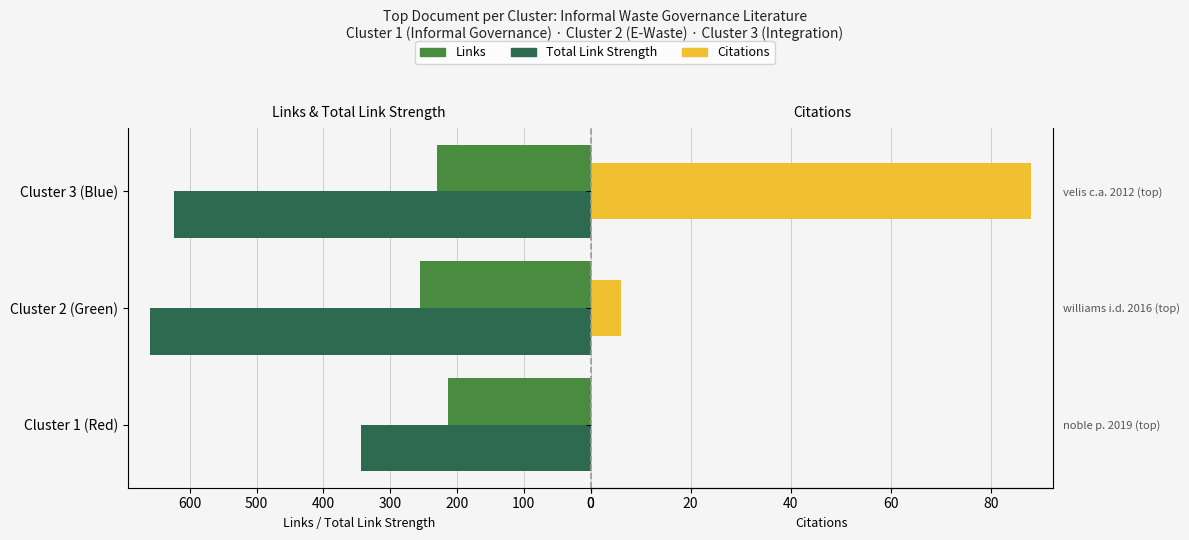

What is the sum of all Citations values?

94